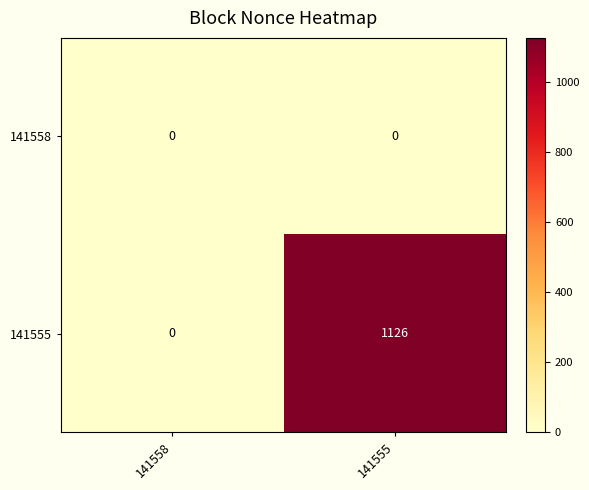

List the series in order of their overall mean, lowest first.

141558, 141555